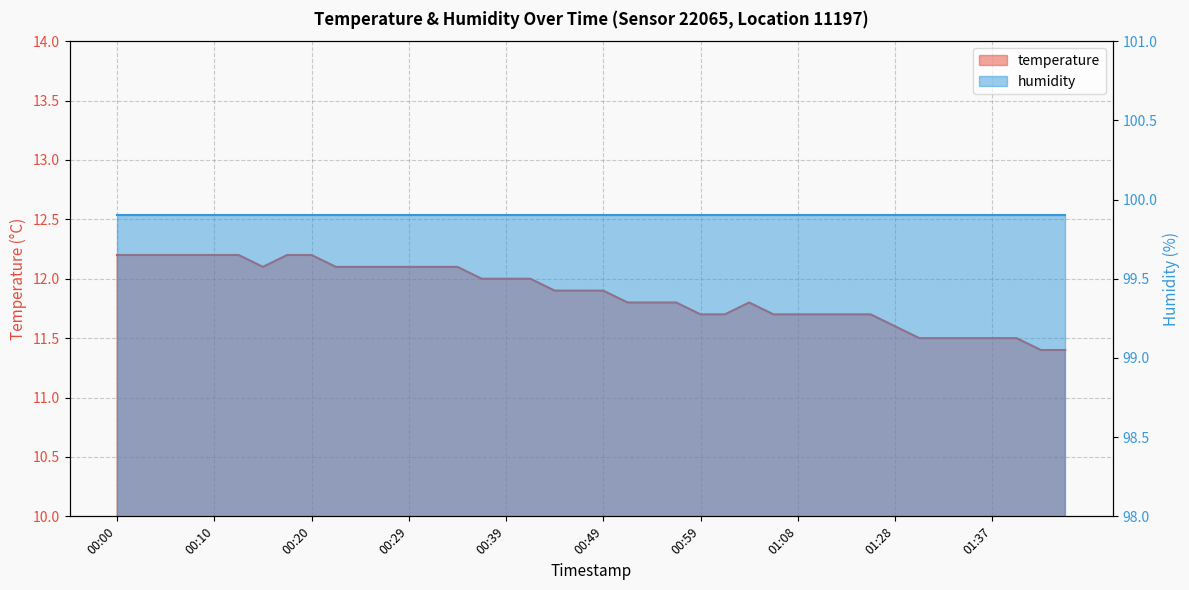

What is the maximum value shown in the chart?

12.2